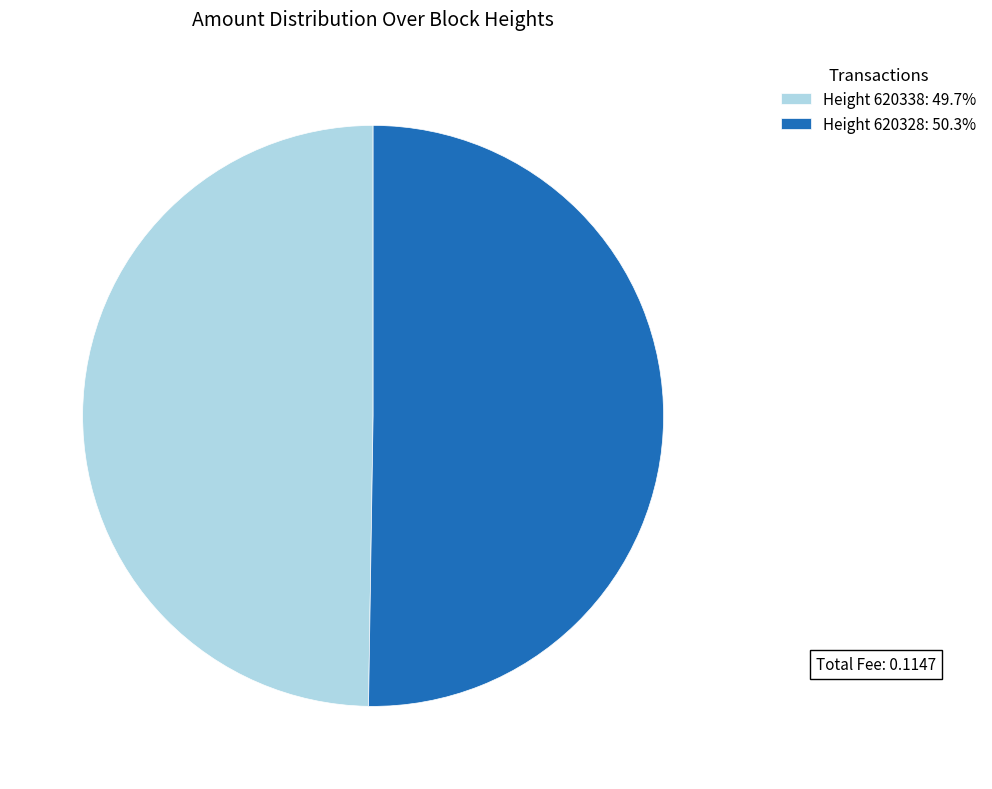

Approximately how many times larger is the value at Height 620328: 50.3% compared to Height 620338: 49.7%?

1.0